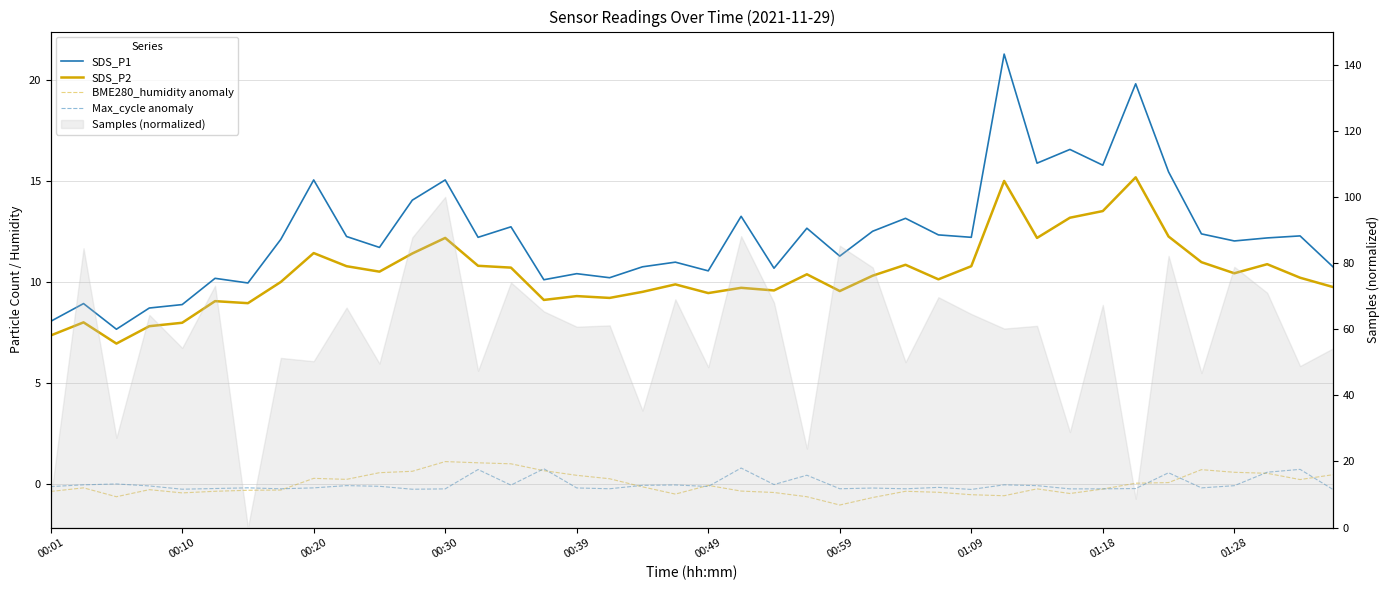

How many interior local valleys does the SDS_P1 series have?

13